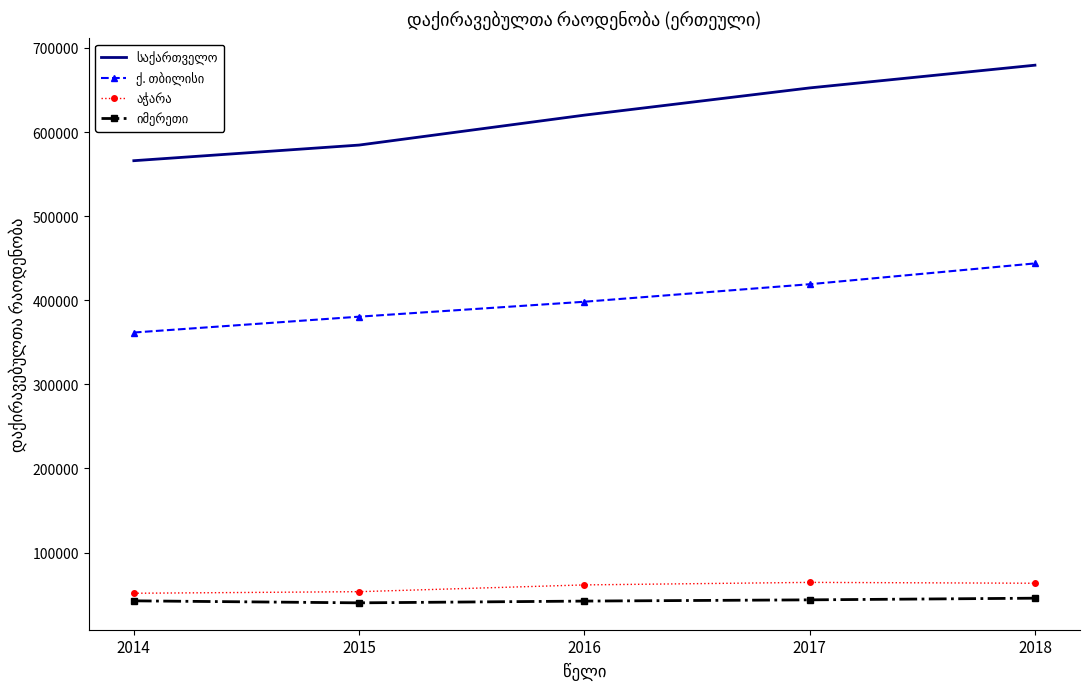

What is the total value across all series at 2015?

1058596